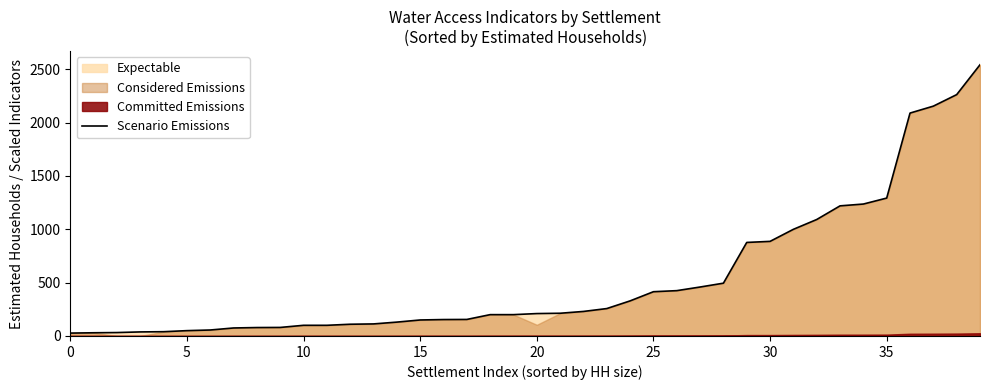

True or false: there are more than 1 points higher than both neighbors.

False